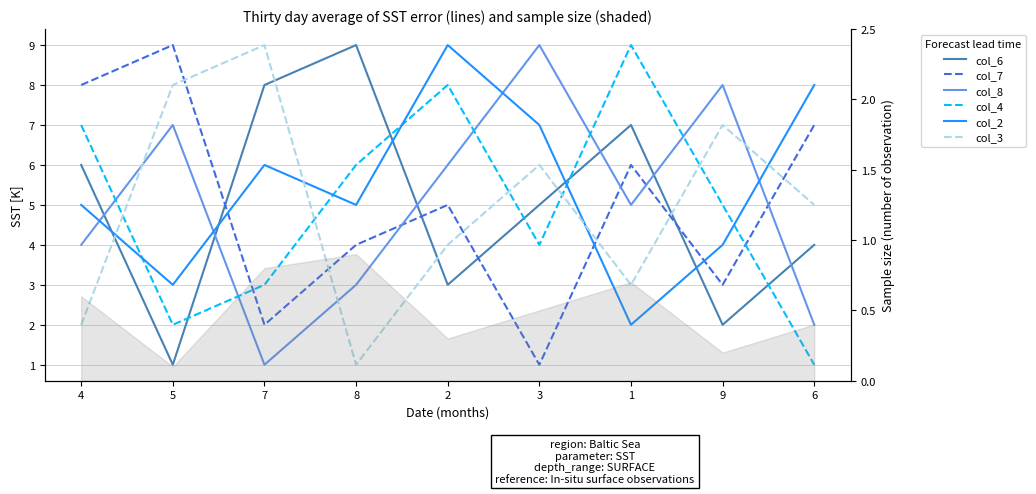

How many col_8 values are between 3 and 7?

5